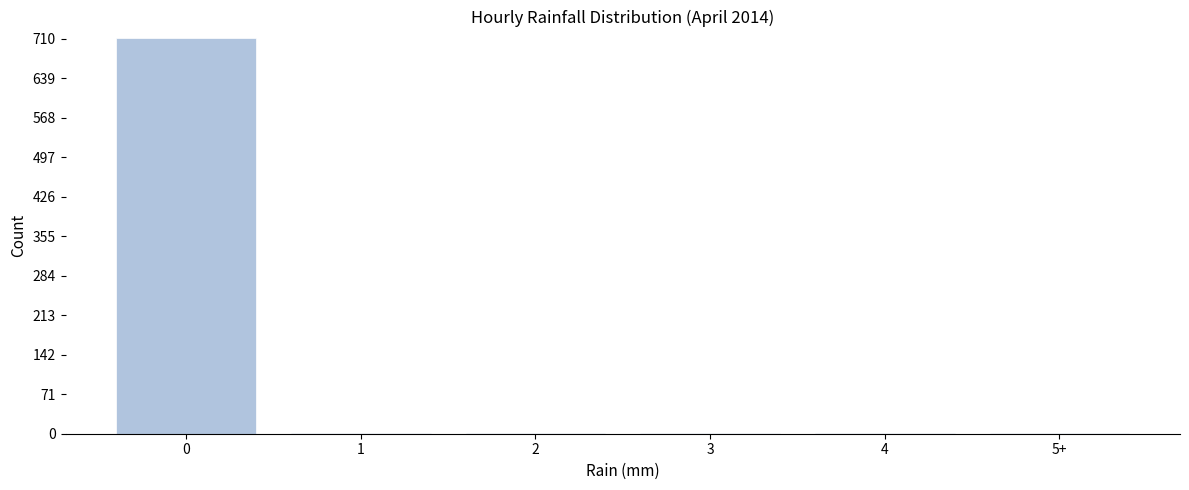

Reading left to right, transcribe all the data shown in this chart.

0=711	1=1	2=1	3=1	4=1	5+=1